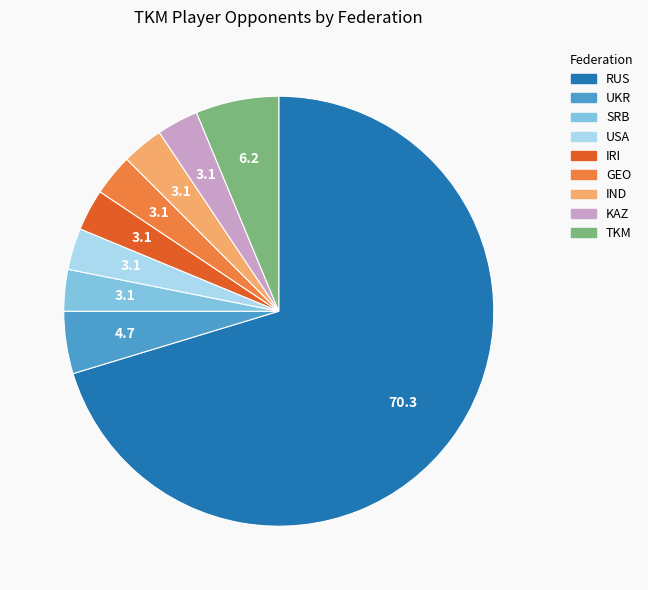

Do GEO and UKR together represent more than half of the pie?

No